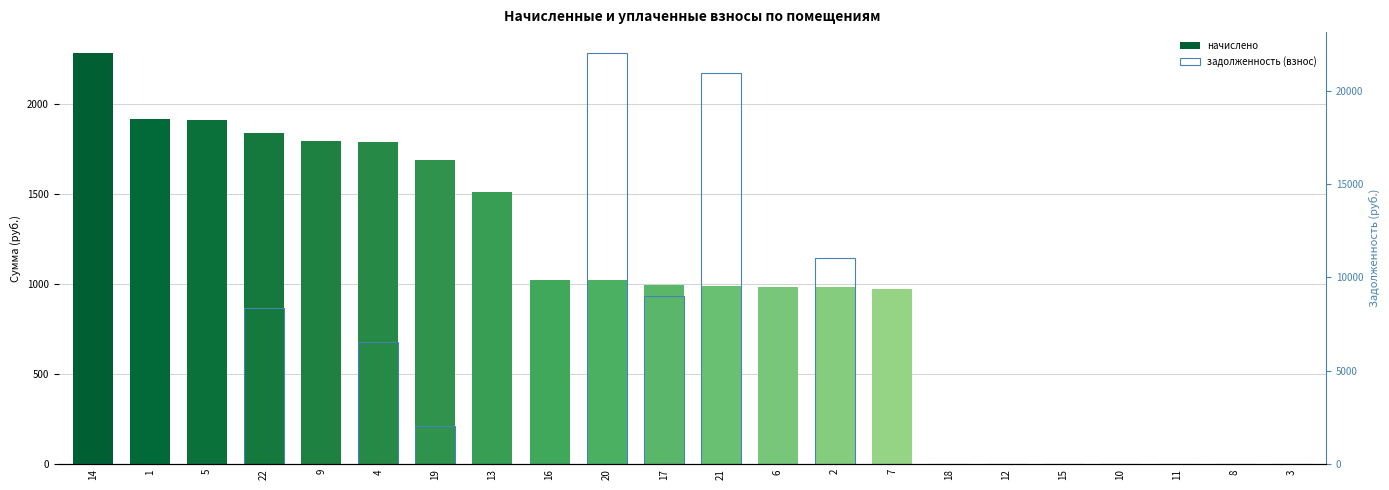

Count the number of data series in this chart.

2